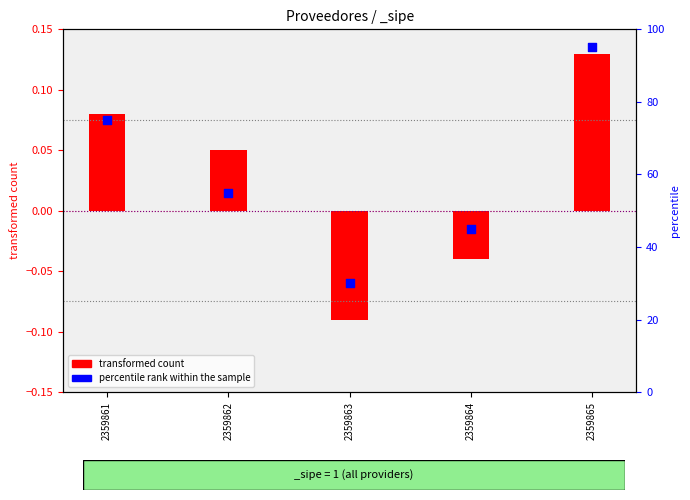

Which series contains the lowest Y value?

transformed count